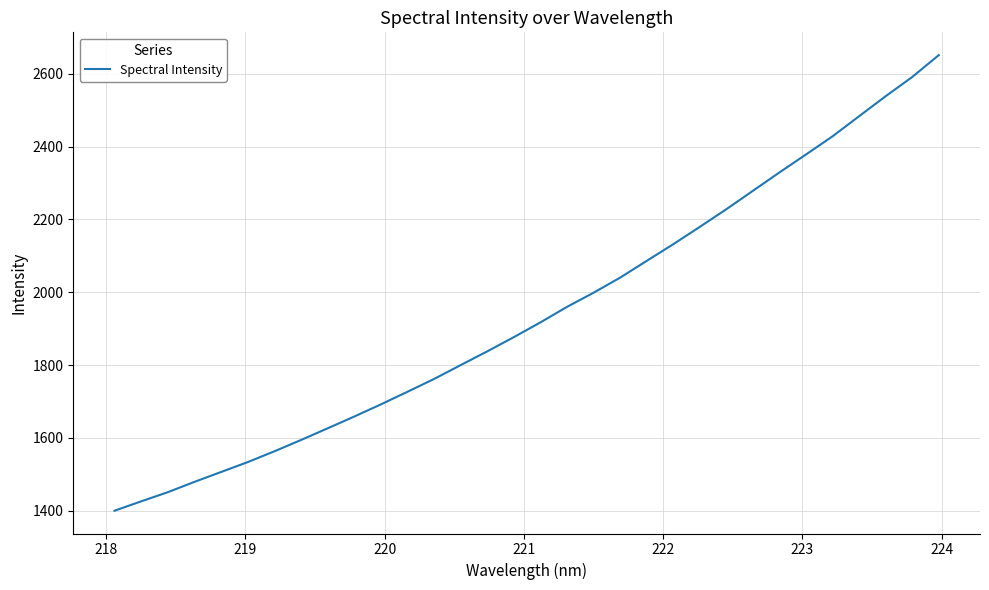

Does the chart display data point markers on the line(s)?

No